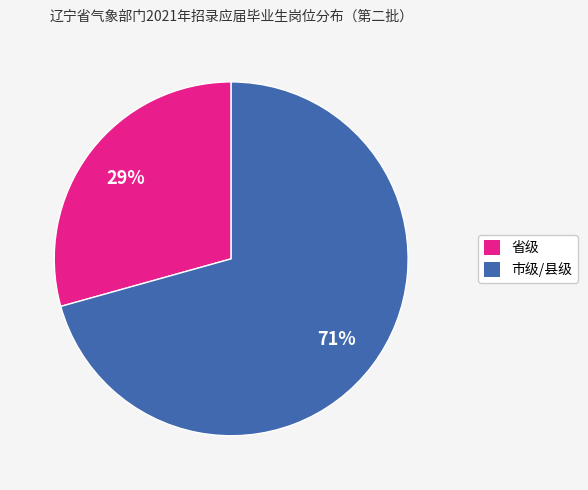

Is 市级/县级 the majority of the pie?

Yes